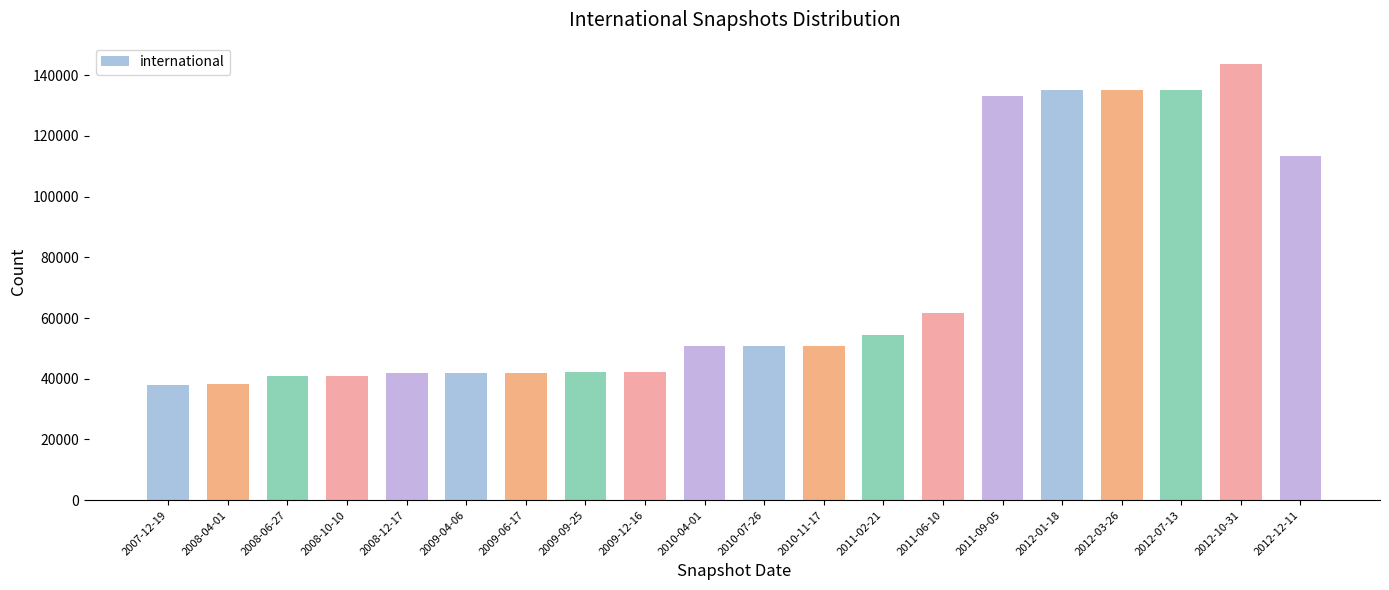

What is the difference between the second highest and minimum values?

97108